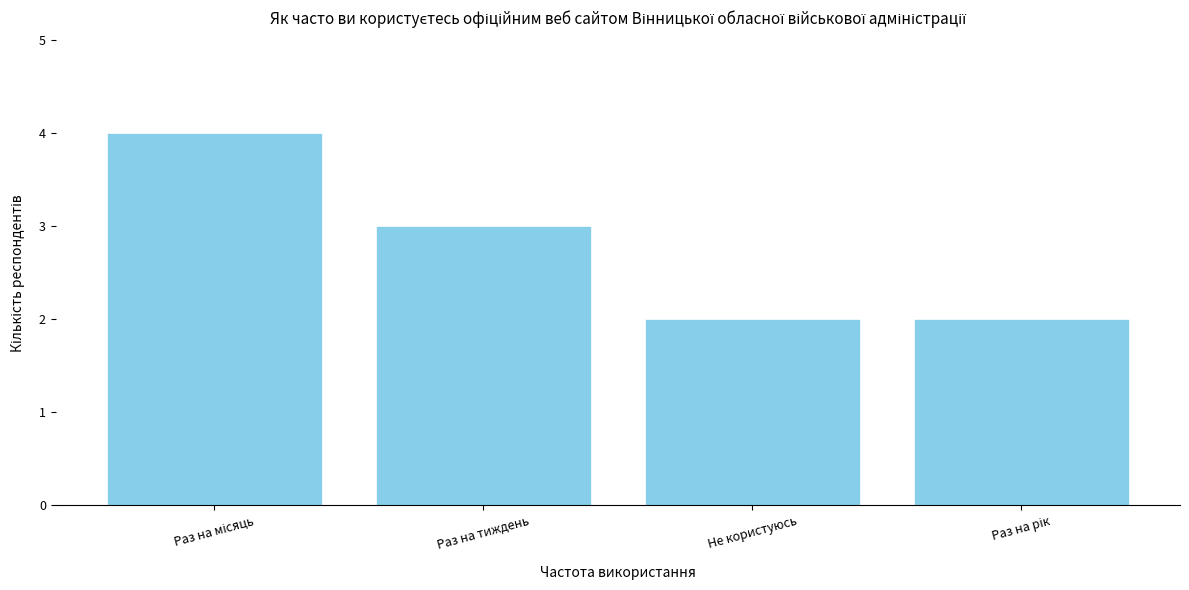

What is the sum of the values at Раз на тиждень and Не користуюсь?

5